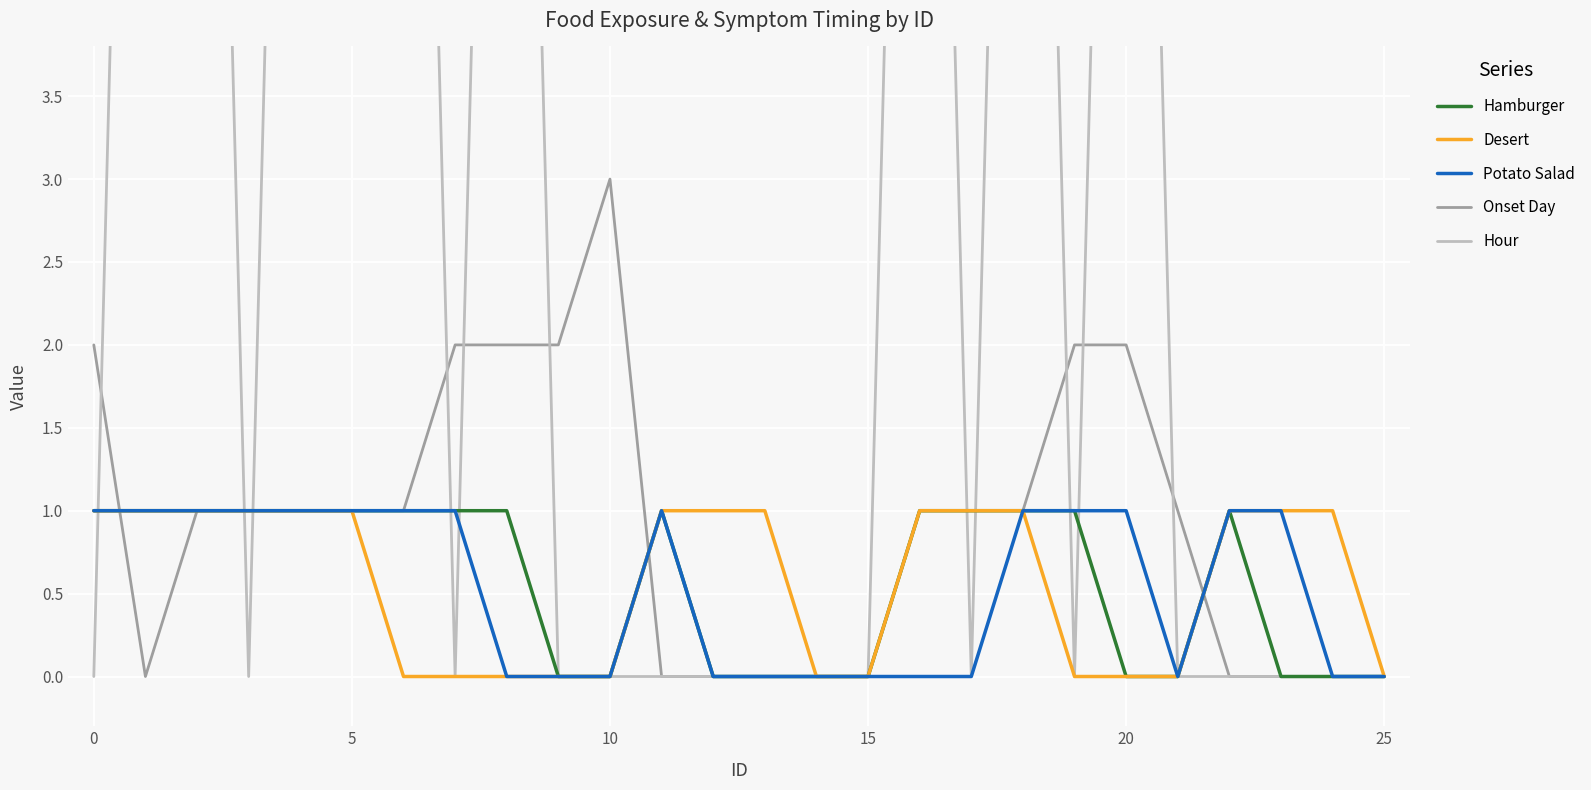

What is the difference between the maximum and minimum values in the Potato Salad series?

1